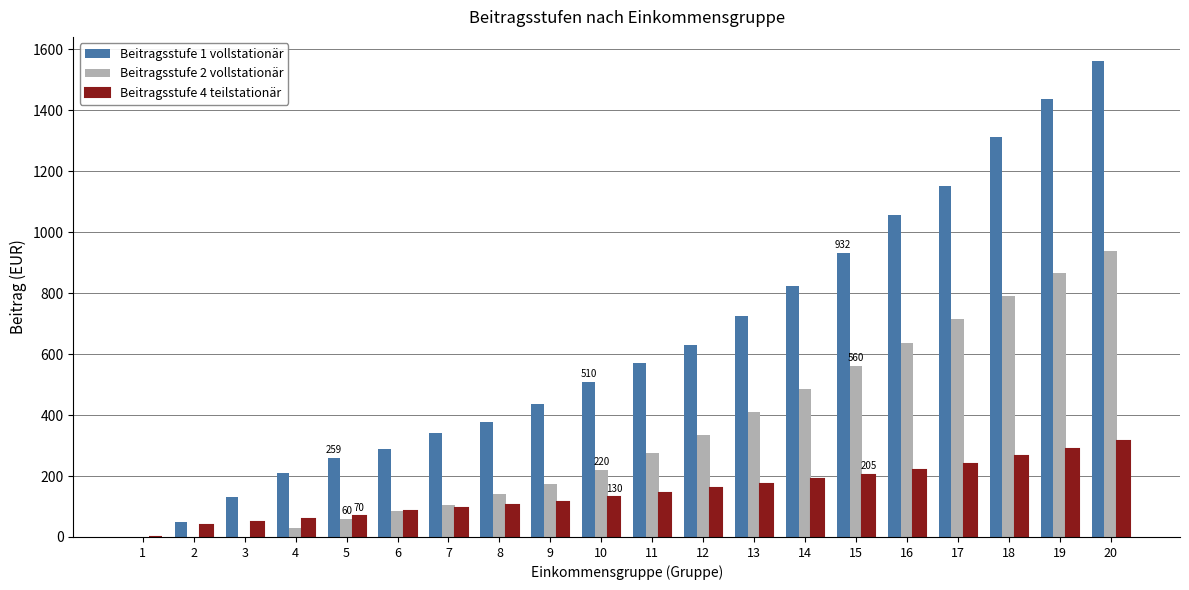

Are the bars grouped side by side (vs. stacked)?

Yes